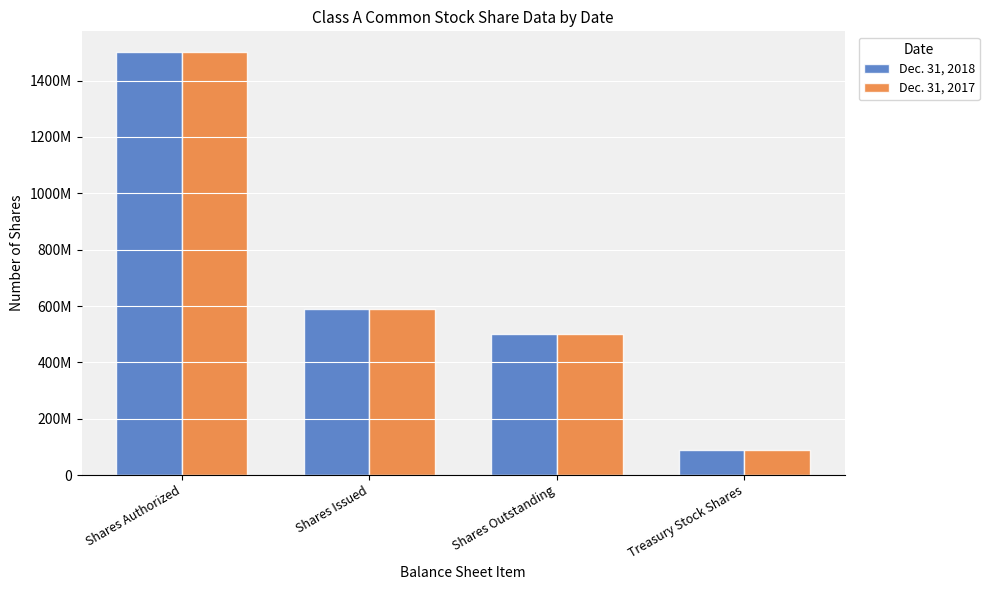

The value of Dec. 31, 2017 at Shares Outstanding is 268996041. True or false?

False